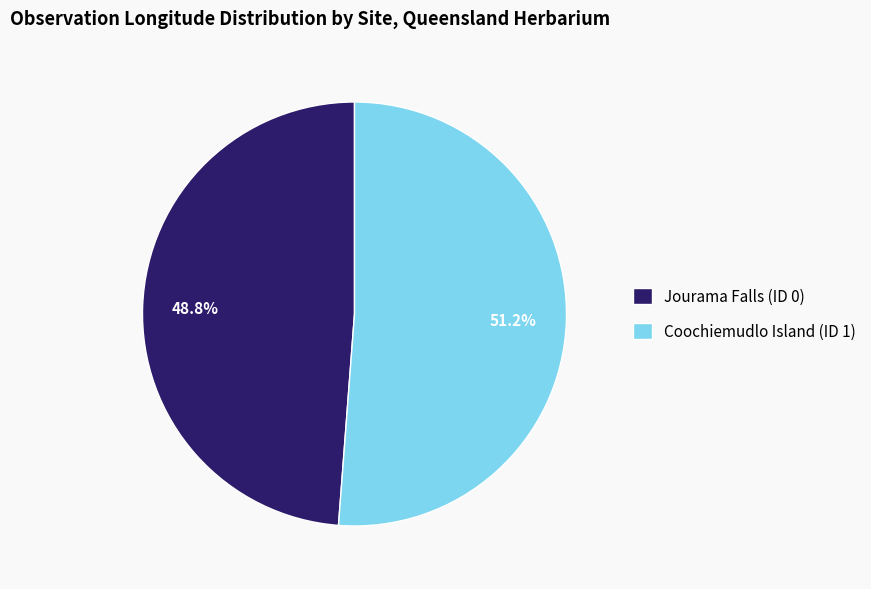

Rank the categories by value from highest to lowest.

Coochiemudlo Island (ID 1), Jourama Falls (ID 0)